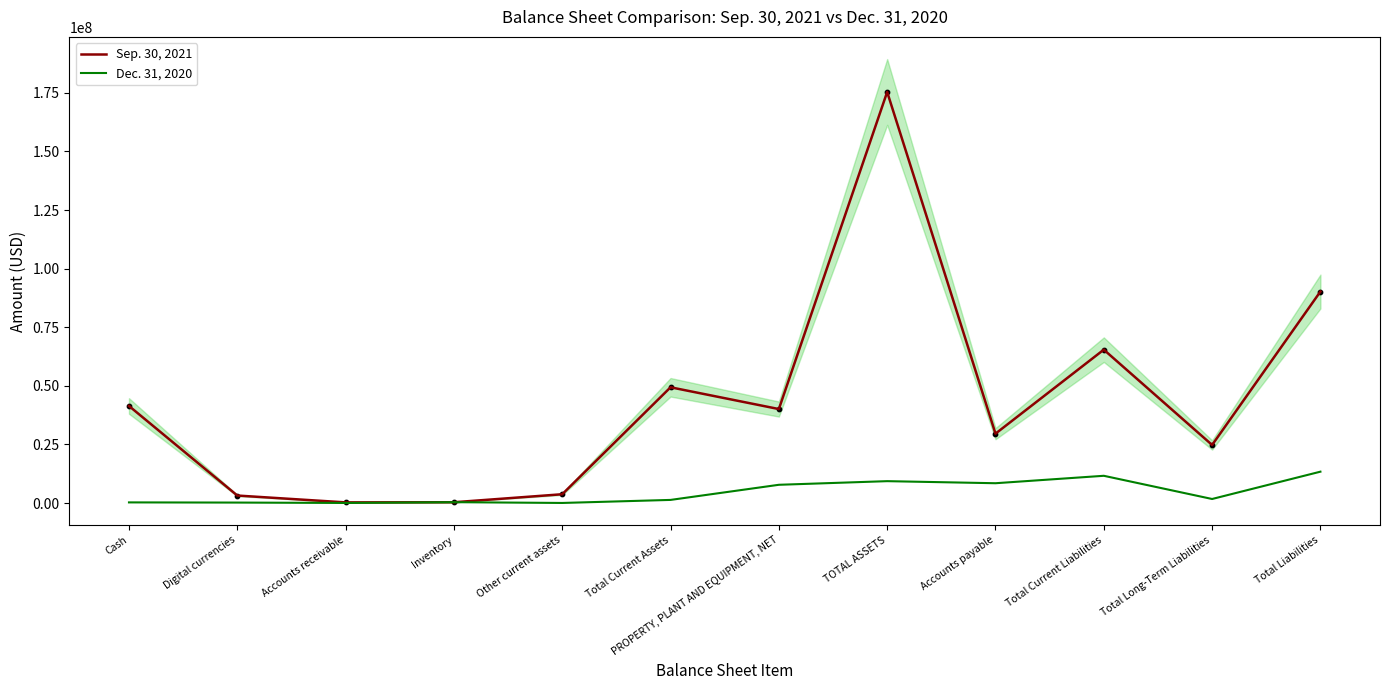

At how many categories does at least one series exceed 123688135?

1